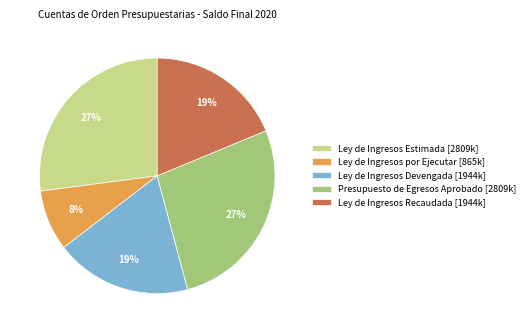

What is the ratio of the value at Presupuesto de Egresos Aprobado to the value at Ley de Ingresos Estimada?

1.0